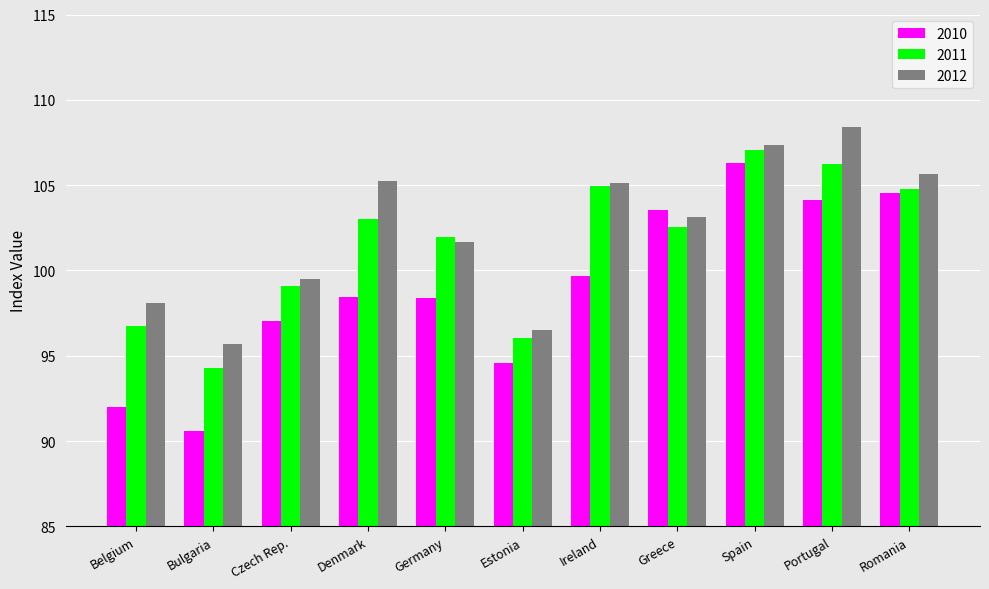

What is the average value of the 2012 series?

102.4